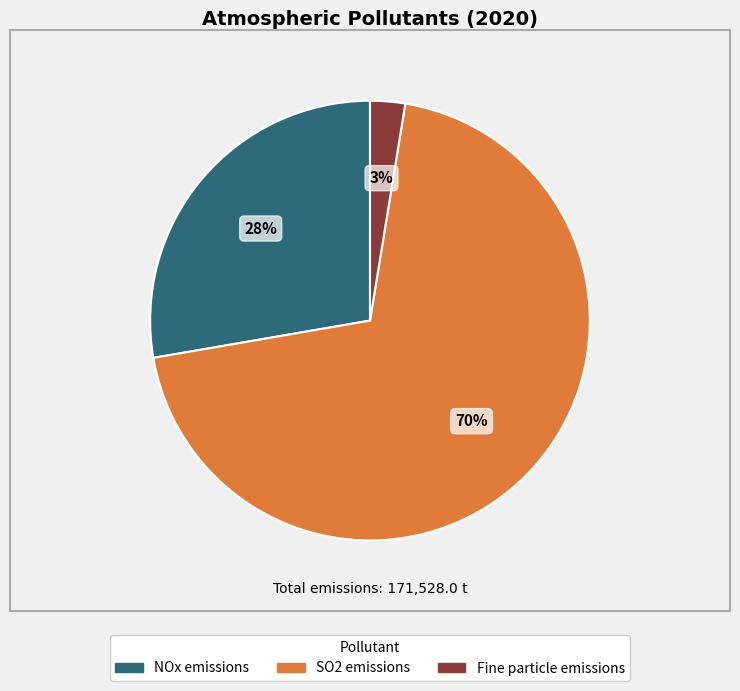

Which has a higher value, SO2 emissions or Fine particle emissions?

SO2 emissions